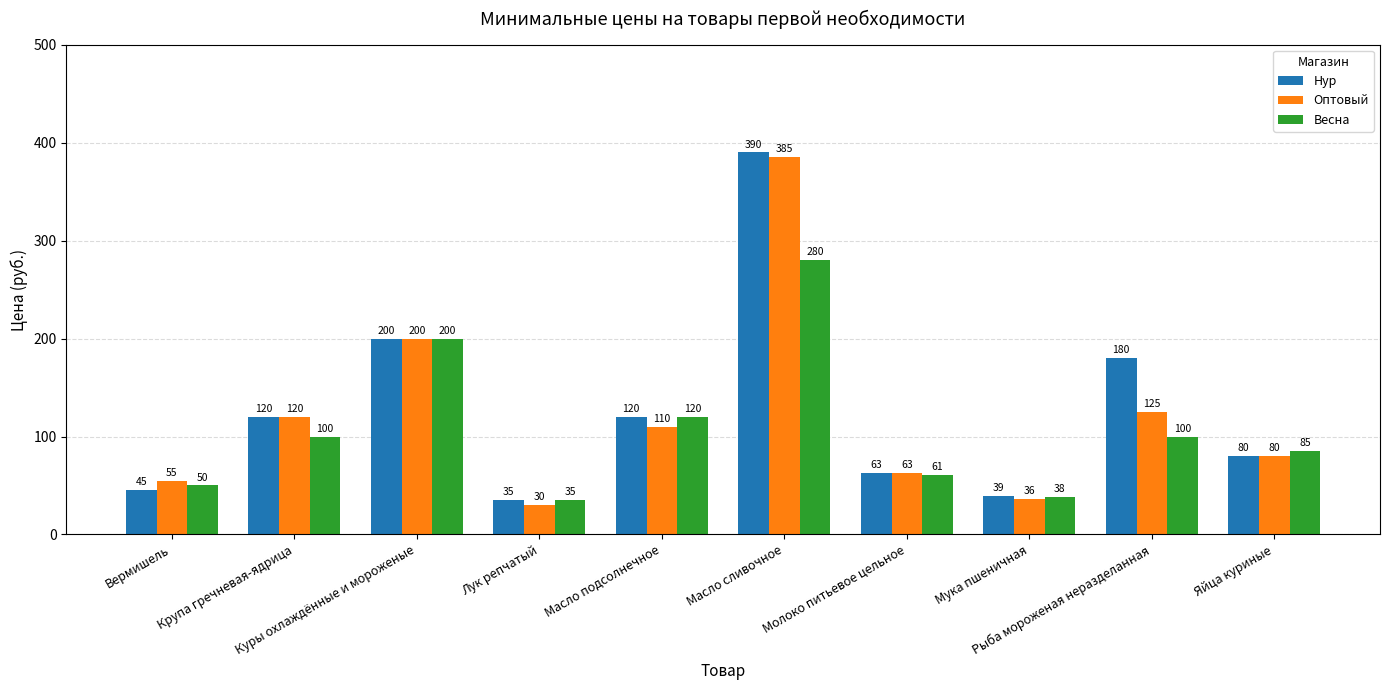

What is the difference between the Весна values at Молоко питьевое цельное and Масло сливочное?

219